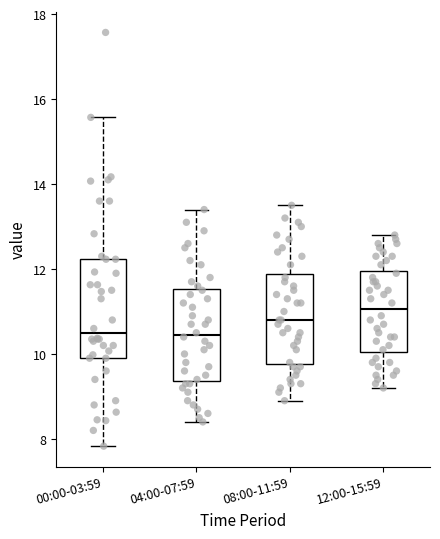

Where does the median line of the box for 12:00-15:59 sit on the y-axis? The values are not printed on the chart, so give them approximately, as read against the axis.

11.0